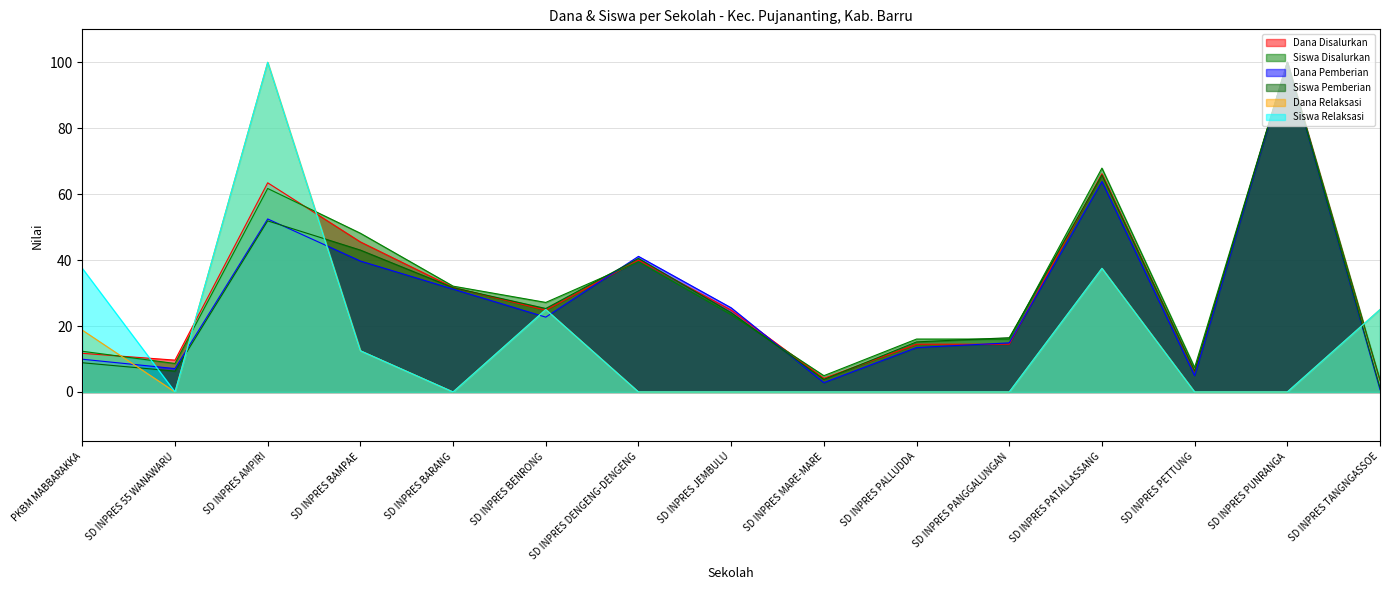

List the labels in order of Siswa Pemberian value, smallest first.

SD INPRES TANGNGASSOE, SD INPRES MARE-MARE, SD INPRES 55 WANAWARU, SD INPRES PETTUNG, PKBM MABBARAKKA, SD INPRES PALLUDDA, SD INPRES PANGGALUNGAN, SD INPRES JEMBULU, SD INPRES BENRONG, SD INPRES BARANG, SD INPRES DENGENG-DENGENG, SD INPRES BAMPAE, SD INPRES AMPIRI, SD INPRES PATALLASSANG, SD INPRES PUNRANGA